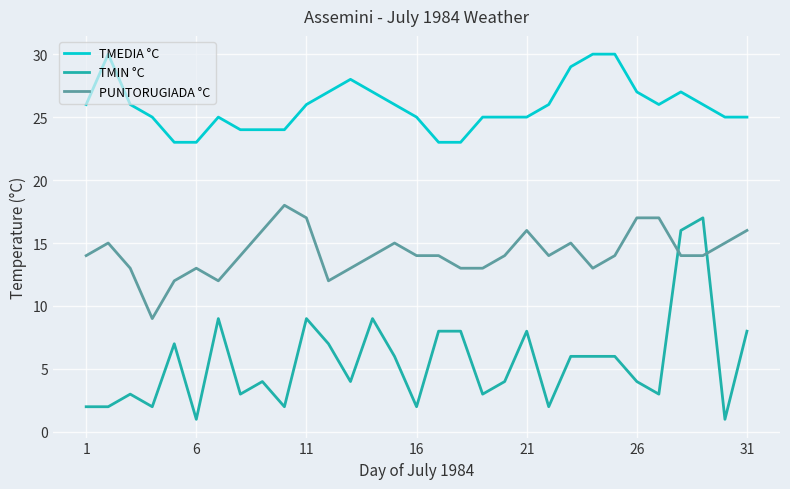

How many lines are shown in the chart?

3